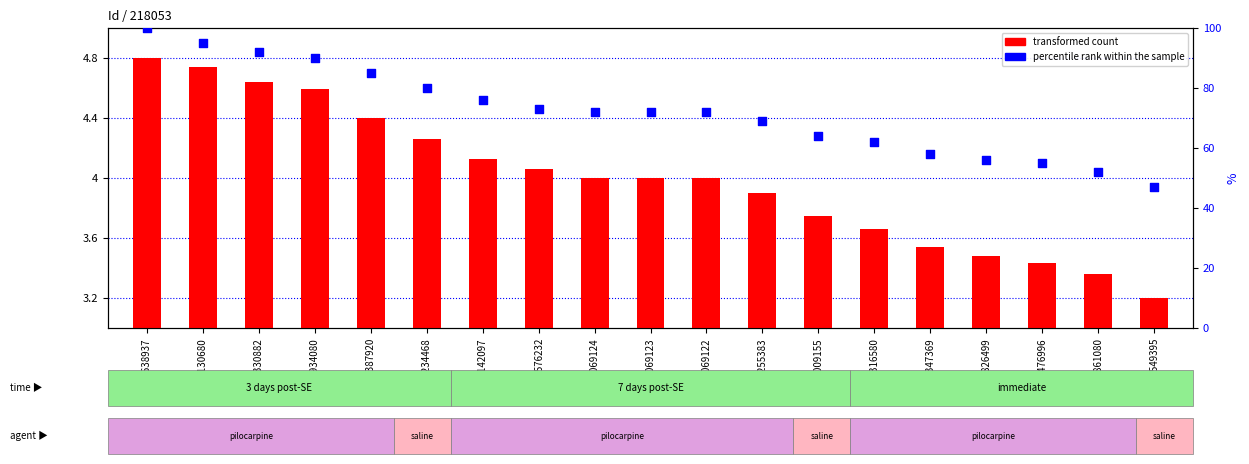

At which category is the sum across all series the highest?

25638937